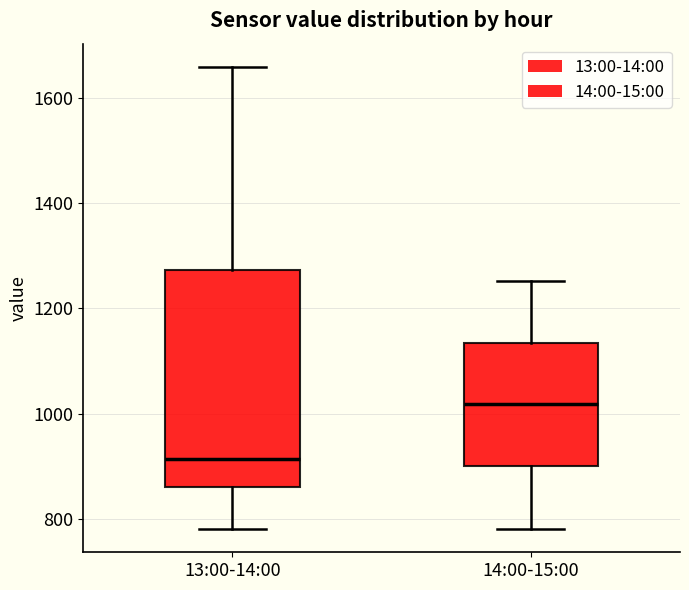

Reading left to right, read every box against the y-axis: the position of its median line, the range the box covers, and the ends of its whiskers. The values are not printed on the chart, so give them approximately, as read against the axis.

13:00-14:00: median 920, box 860 to 1280, whiskers 780 to 1660
14:00-15:00: median 1020, box 900 to 1140, whiskers 780 to 1260